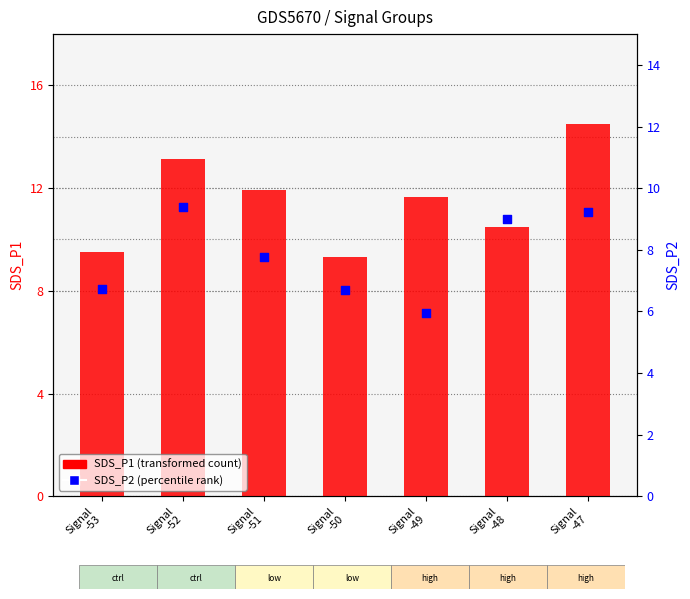

Which series contains the lowest Y value?

SDS_P2